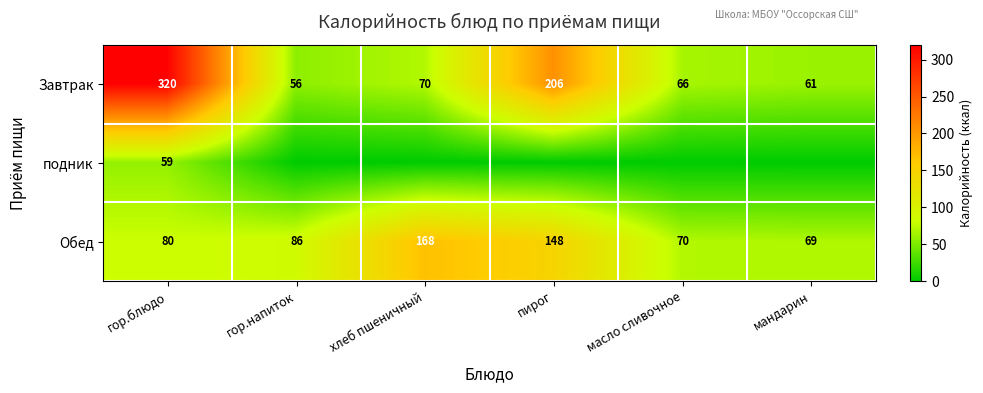

At which category is the sum across all series the highest?

гор.блюдо